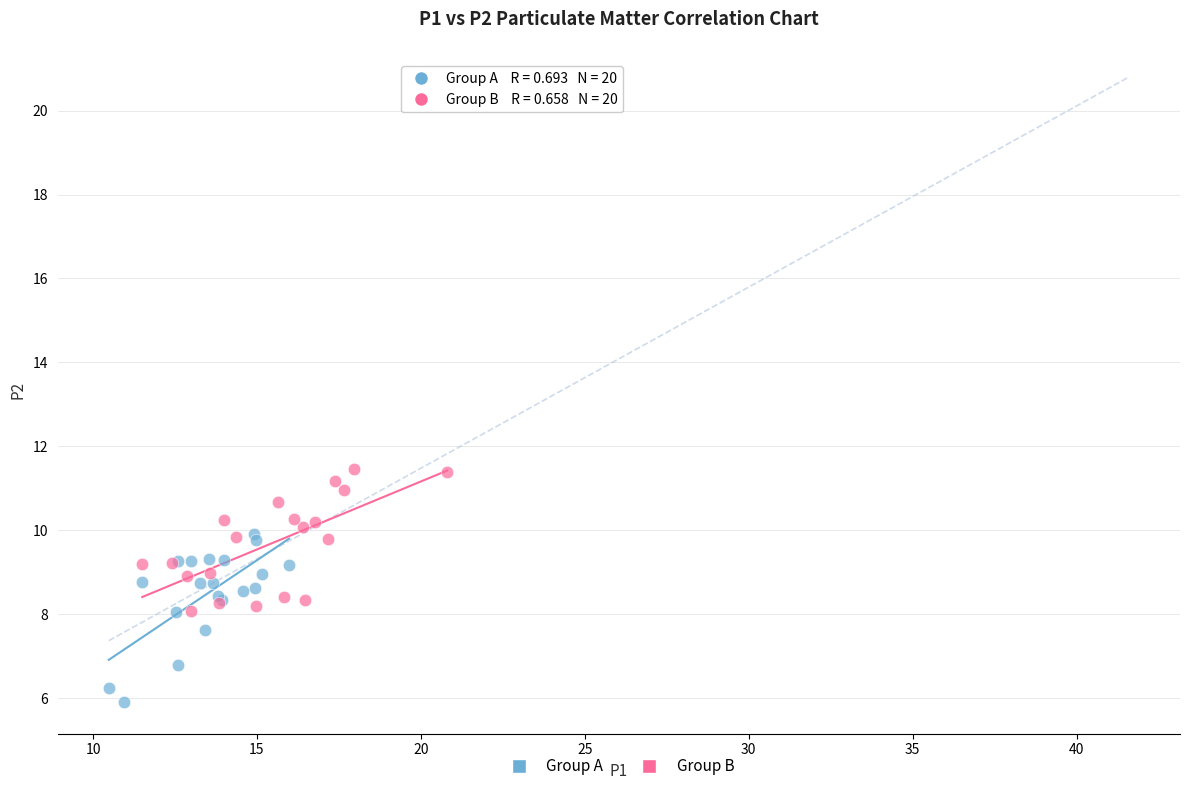

Which series contains the highest Y value?

Group B